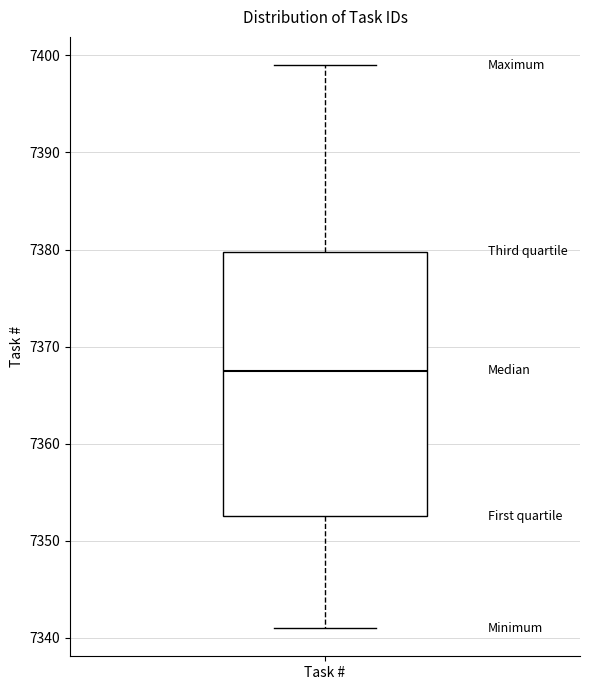

Read this box plot against the y-axis: the position of the median line, the range covered by the box, and the ends of both whiskers. The values are not printed on the chart, so give them approximately, as read against the axis.

median 7368, box 7353 to 7380, whiskers 7341 to 7399